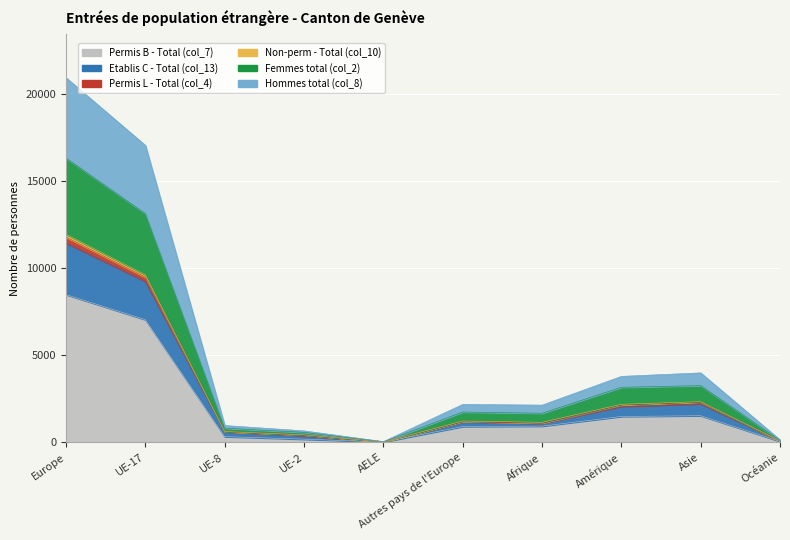

At which category does Permis L - Total (col_4) reach its first local valley?

AELE